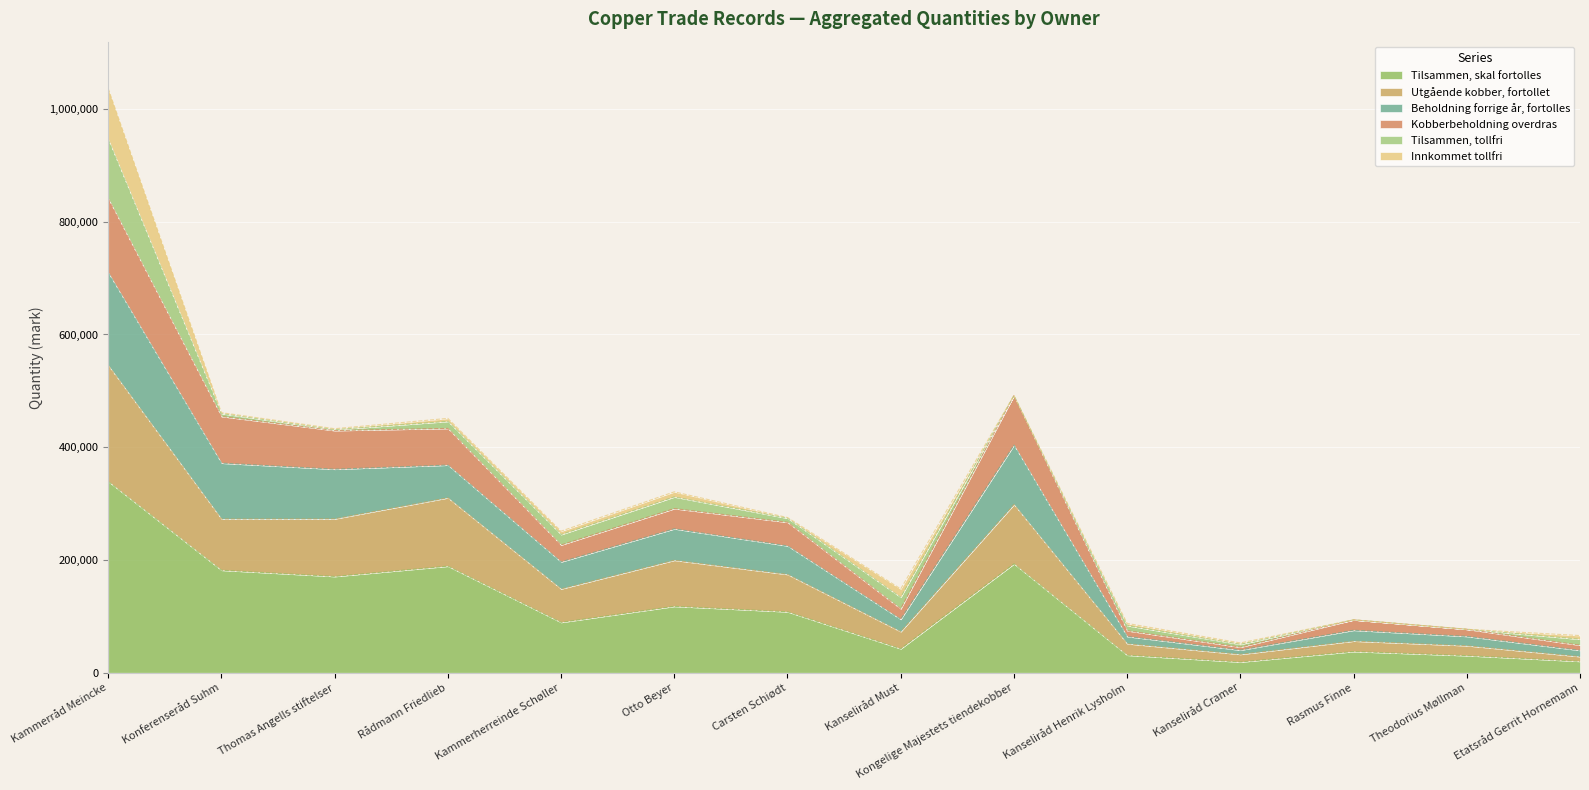

True or false: Tilsammen, skal fortolles and Kobberbeholdning overdras cross at least once.

False